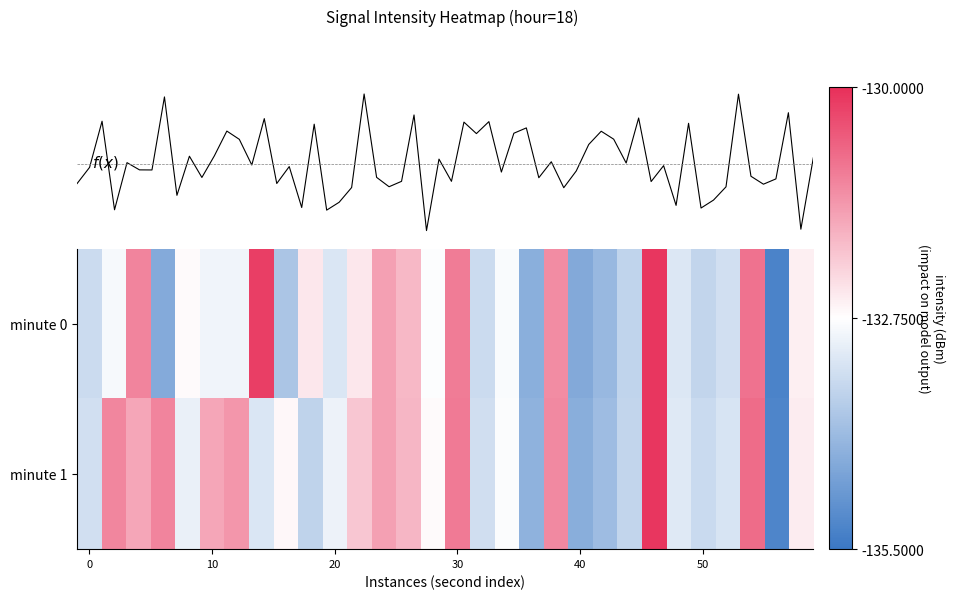

What is the minimum value for minute 1?

-135.2